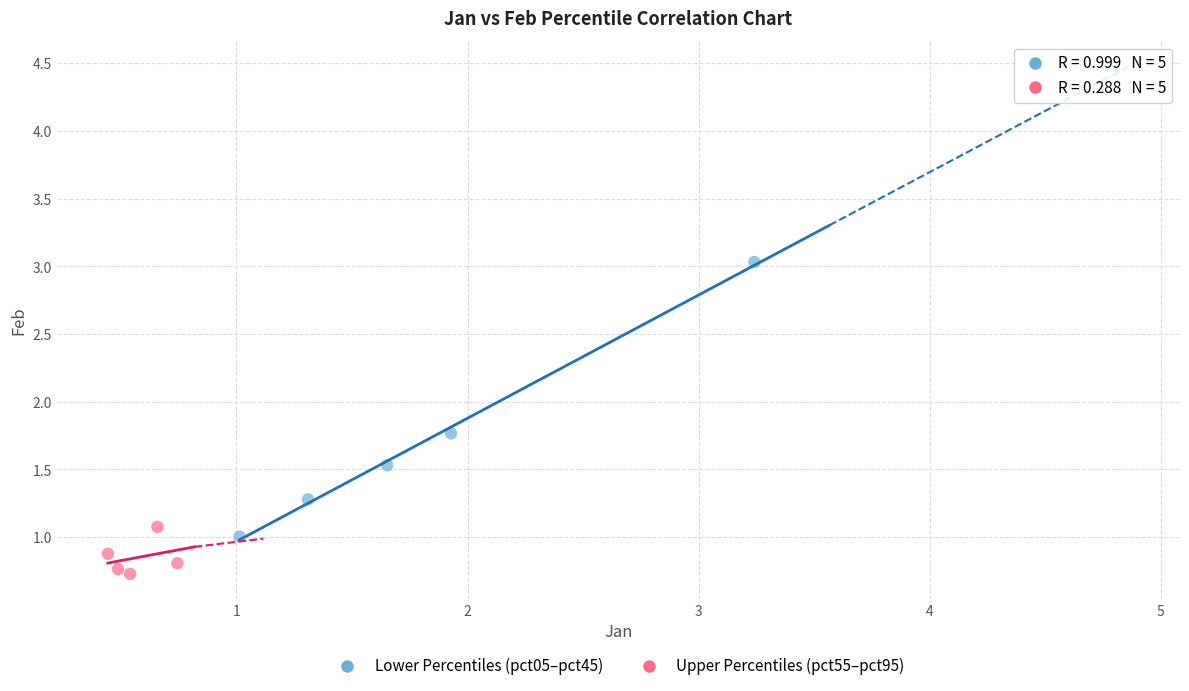

What are all the series names shown in the legend?

Lower Percentiles (pct05–pct45), Upper Percentiles (pct55–pct95)